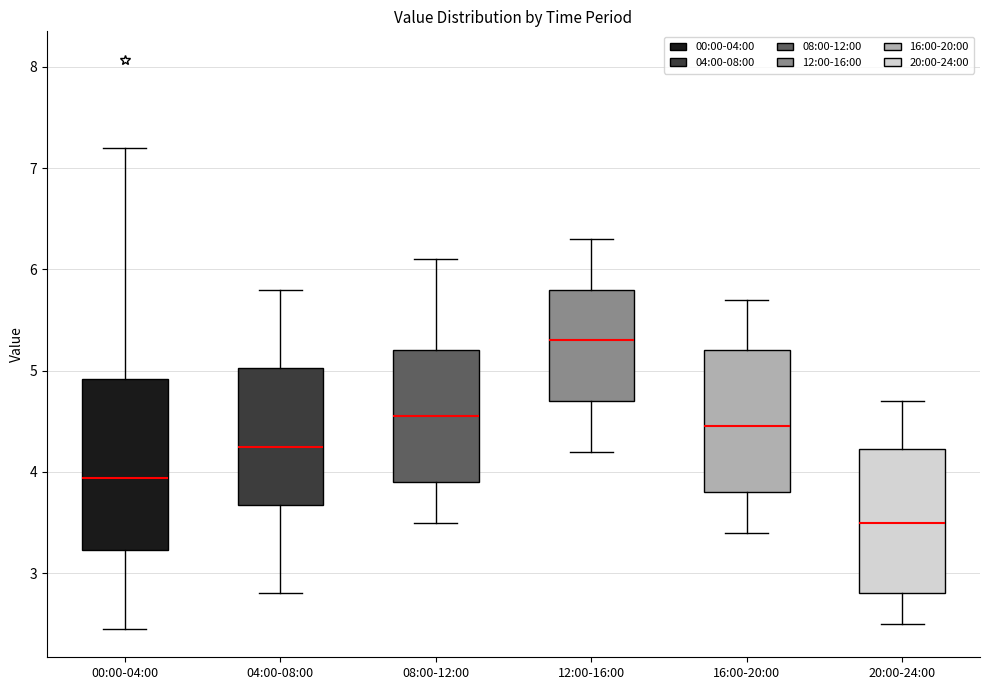

Where is the lower edge of the box for 08:00-12:00 on the y-axis? The values are not printed on the chart, so give them approximately, as read against the axis.

3.9